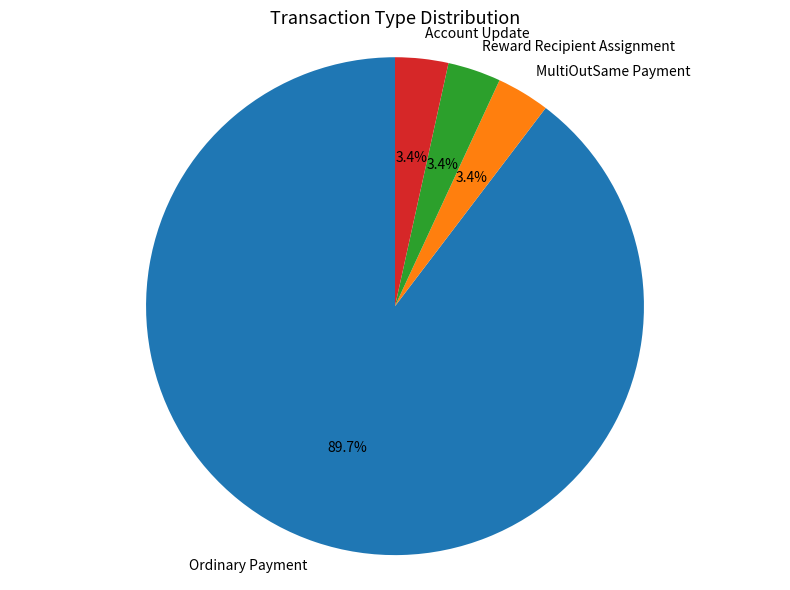

Count the number of slices in the pie.

4